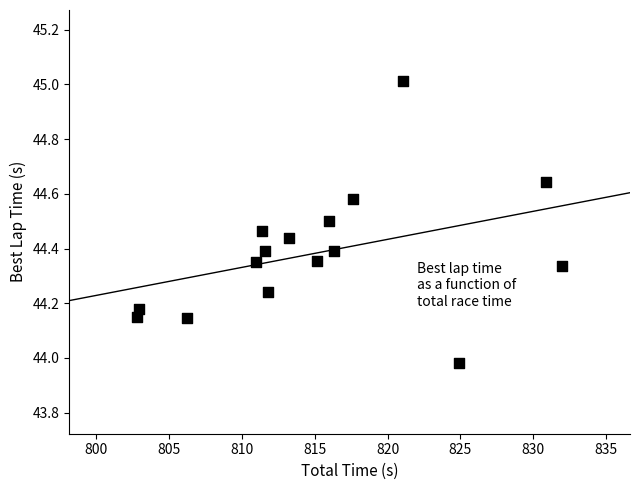

What is the range of X values (max minus min)?

29.1